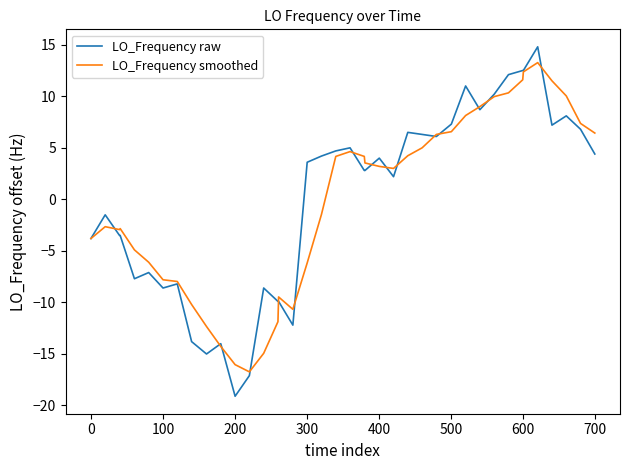

Which series has the largest range (max minus min)?

LO_Frequency raw